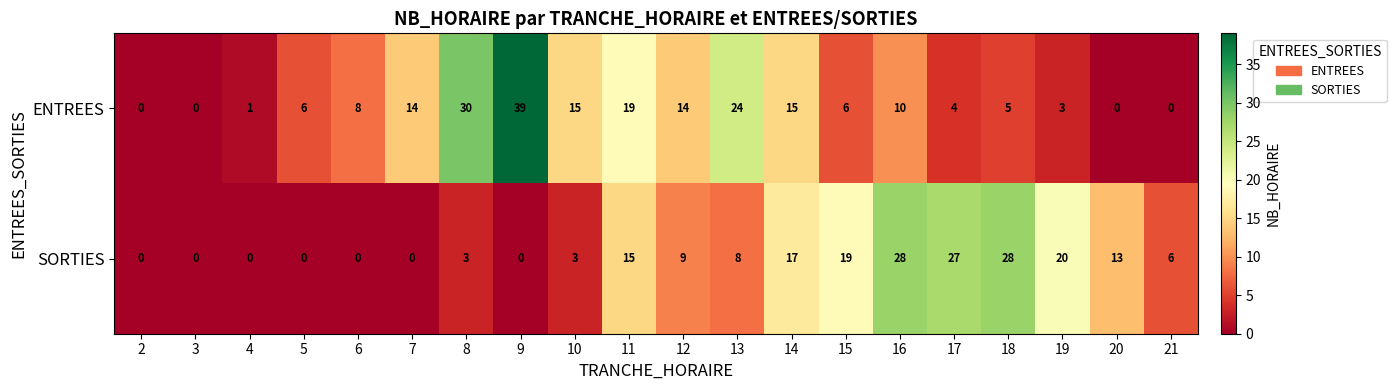

What is the difference between the highest and lowest values at 18?

23